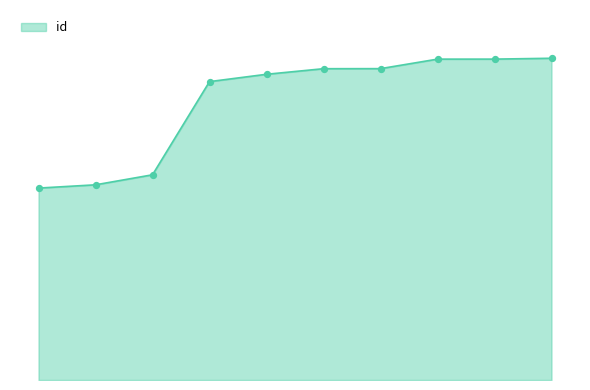

Is this an area chart (filled region under the line)?

Yes